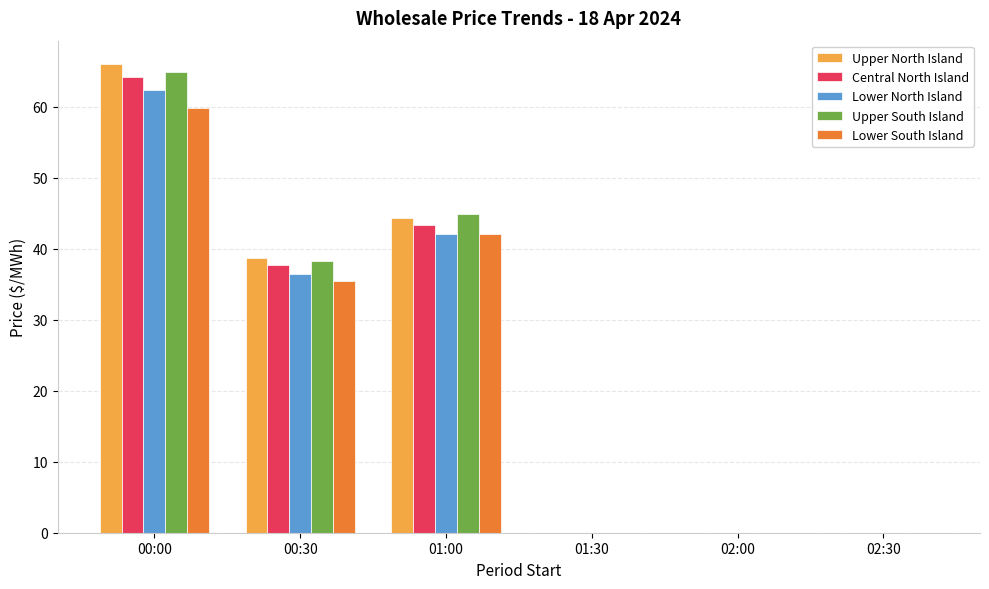

Between 00:30 and 02:00, which series saw the biggest shift?

Upper North Island